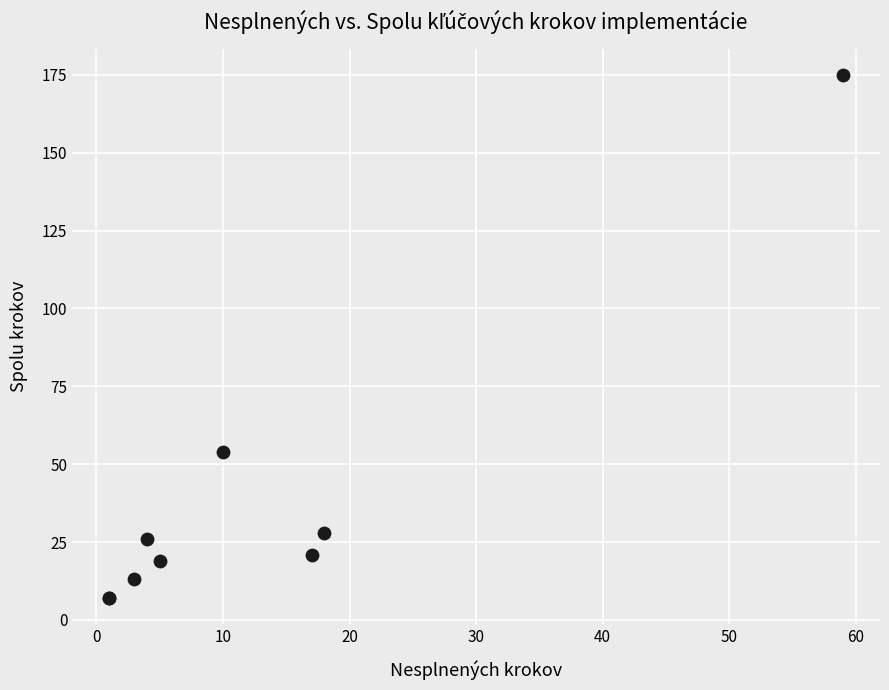

What Y value in the scatter plot is closest to 91?

54